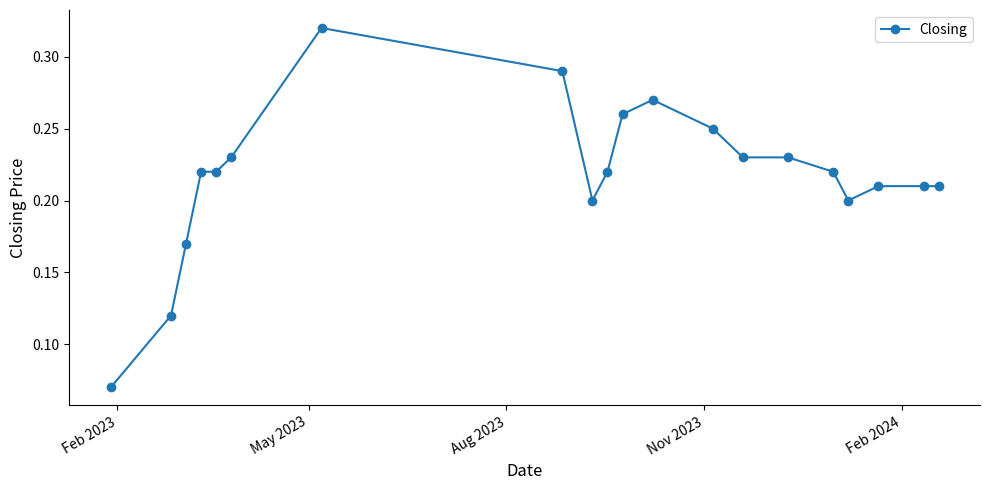

How many values are between 0 and 1?

20